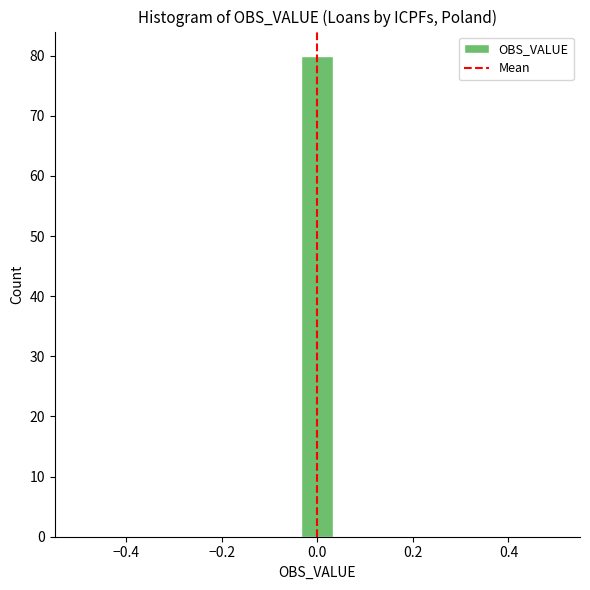

Around what value on the x-axis is the tallest bar? Give the approximate position of its centre, as read against the axis.

0.00